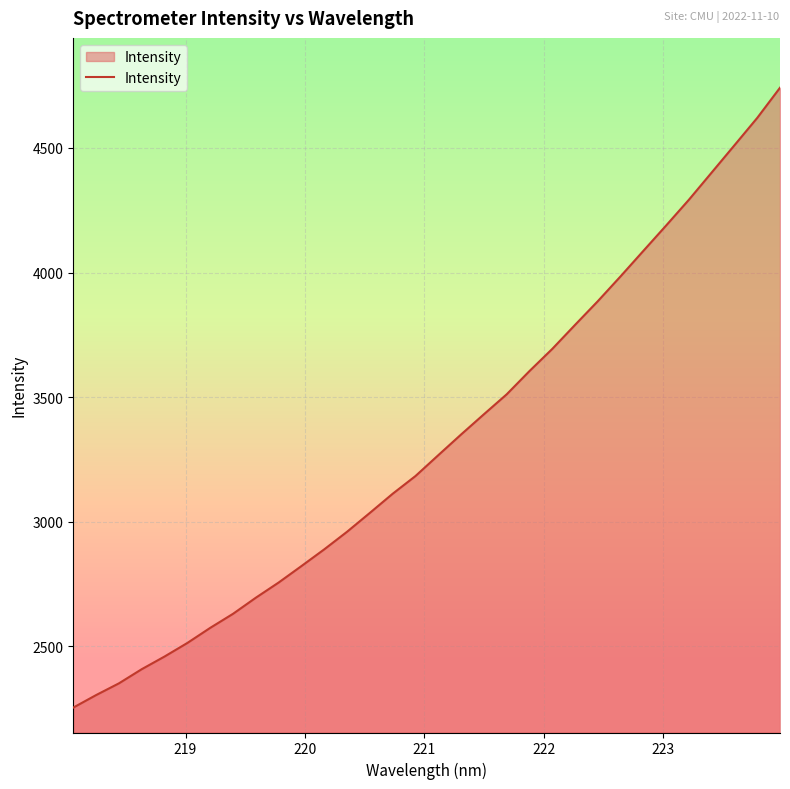

What is the maximum value shown in the chart?

4741.8